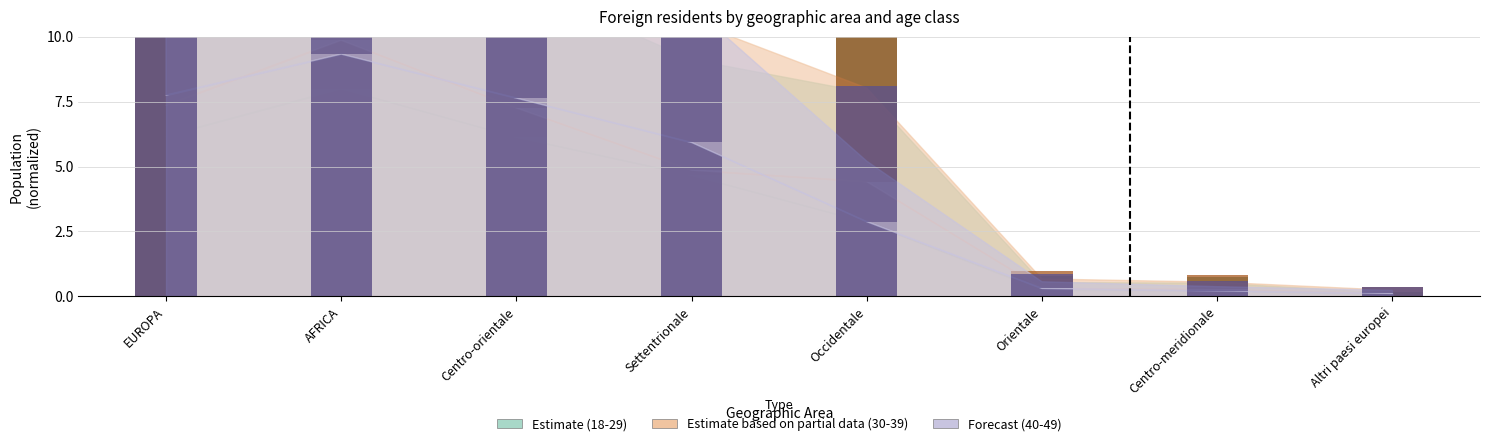

At how many categories does at least one series exceed 11?

4